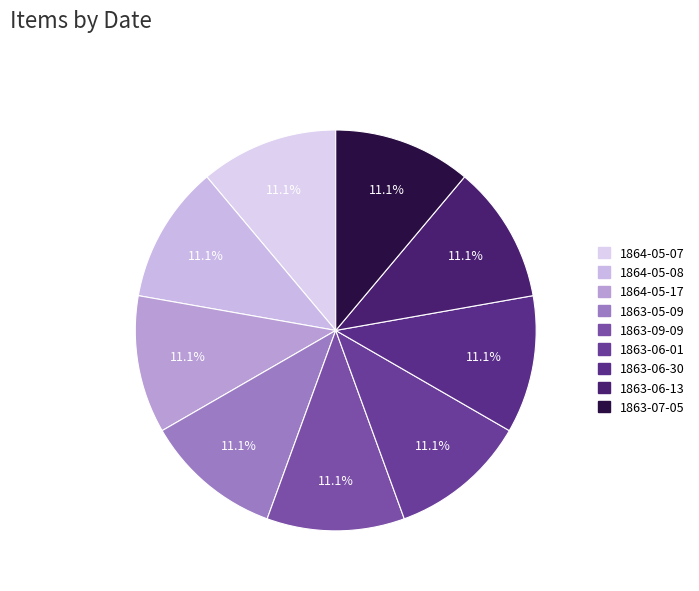

How many segments does this pie chart have?

9